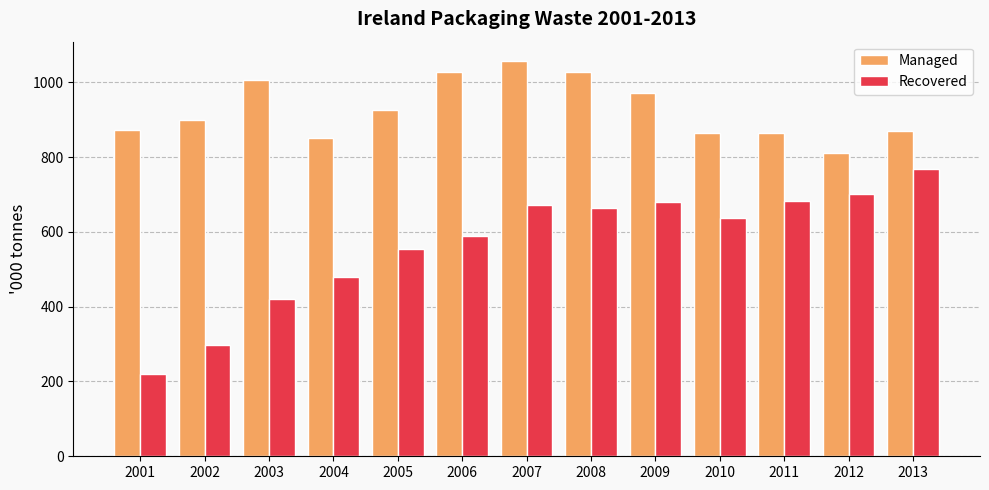

At 2010, list the series in order from smallest to largest.

Recovered, Managed